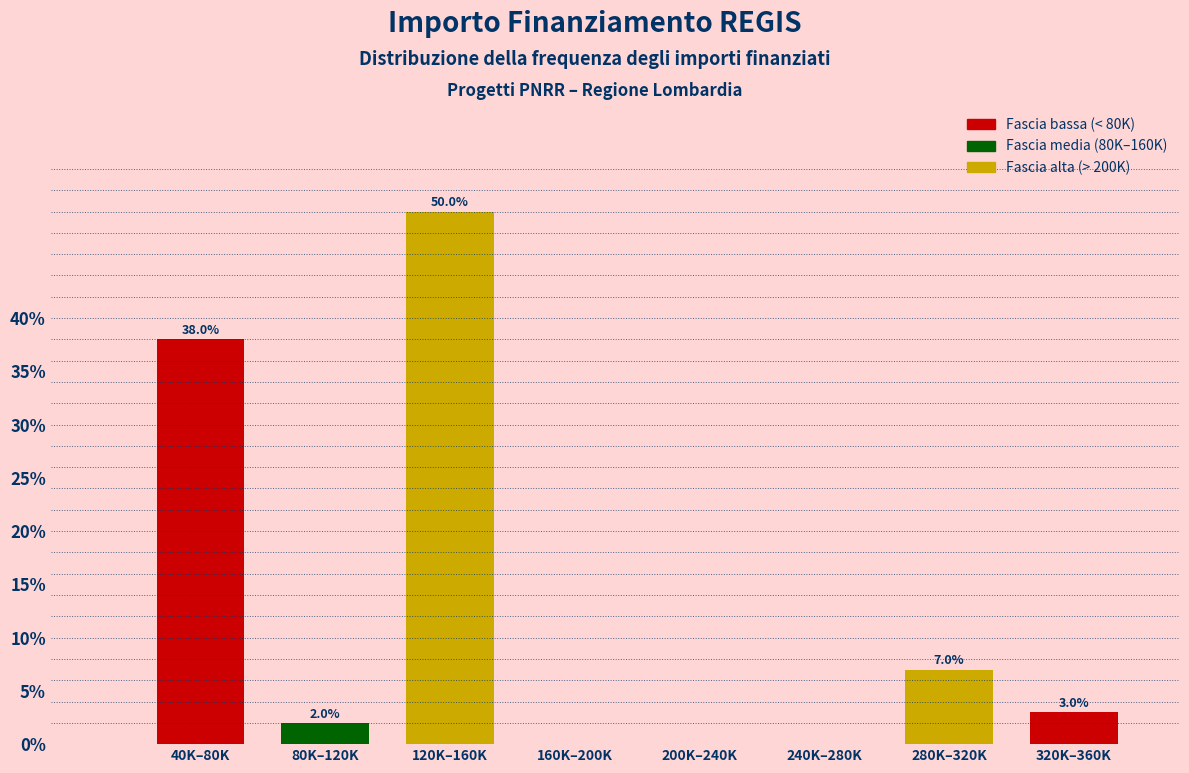

Reading left to right, what are all the values shown in this chart?

40K–80K=38.0	80K–120K=2.0	120K–160K=50.0	160K–200K=0.0	200K–240K=0.0	240K–280K=0.0	280K–320K=7.0	320K–360K=3.0